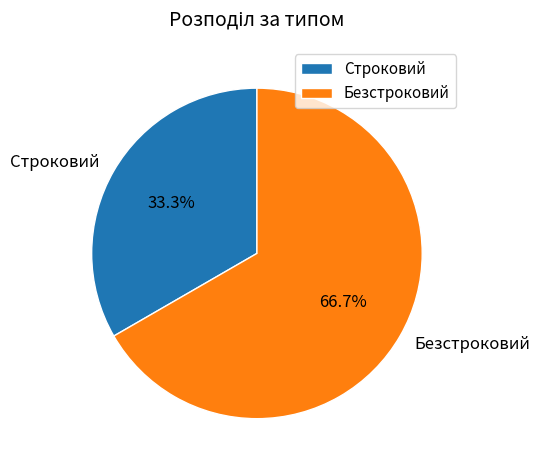

Which slice is the largest?

Безстроковий